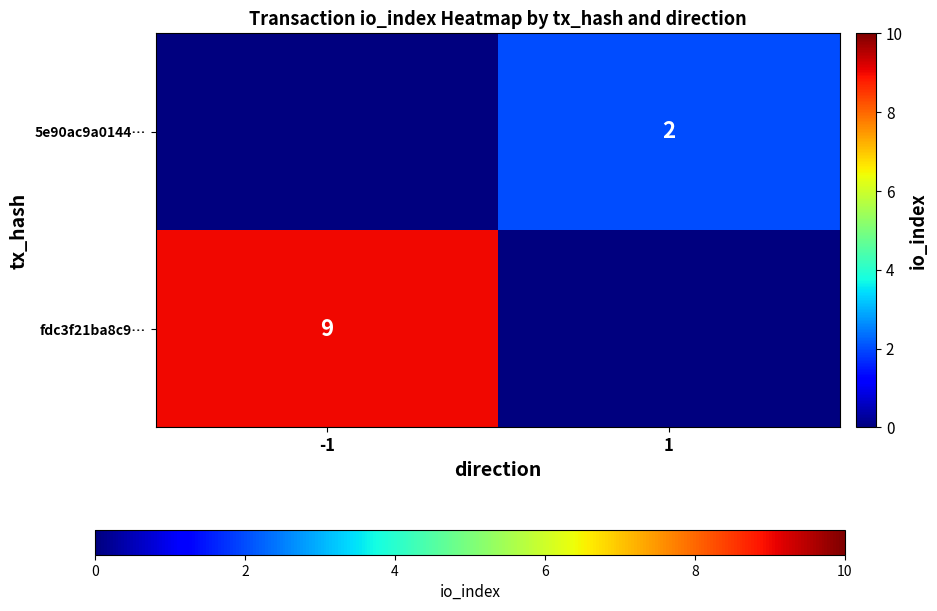

True or false: 5e90ac9a0144… has a value of 3 at 1.

False